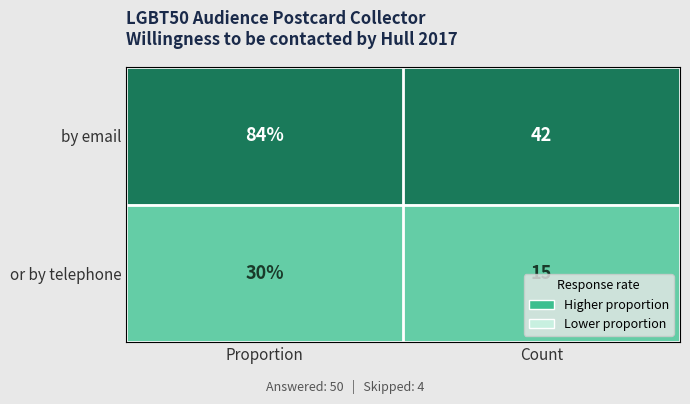

Reading left to right, extract all data points from this chart.

by email: 84	42
or by telephone: 30	15